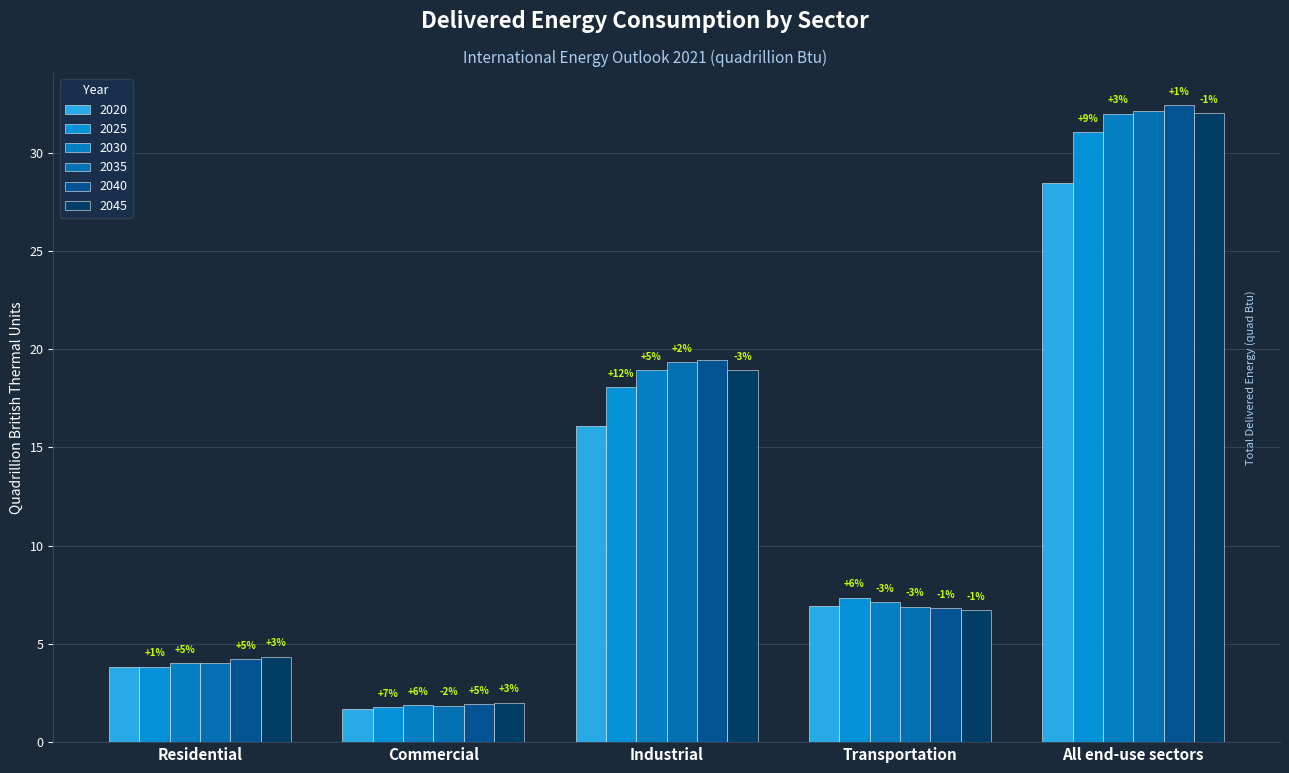

How many bars are there in total?

30